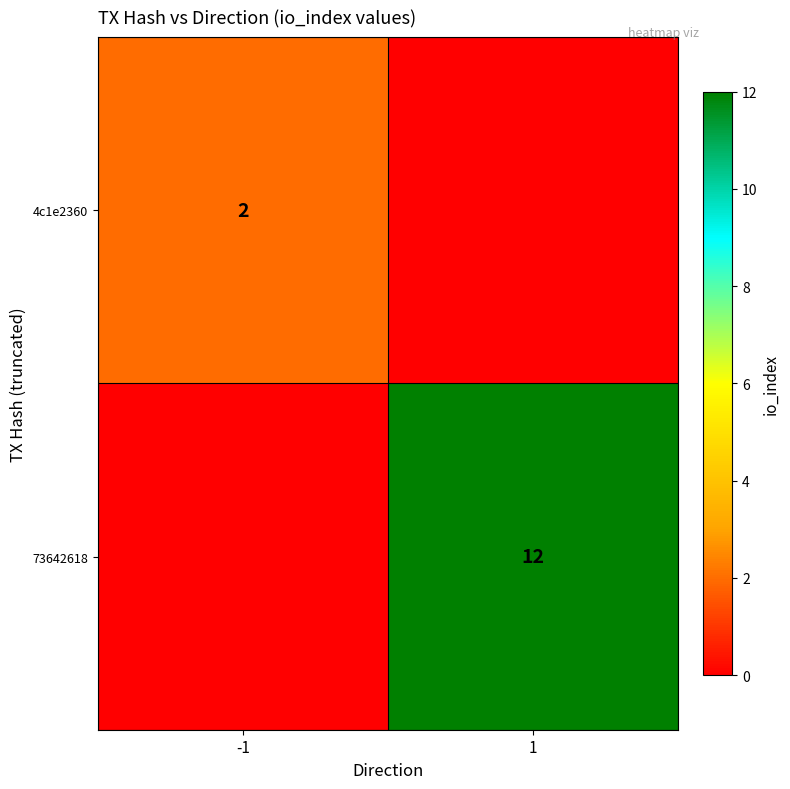

What is the total value across all series at -1?

2